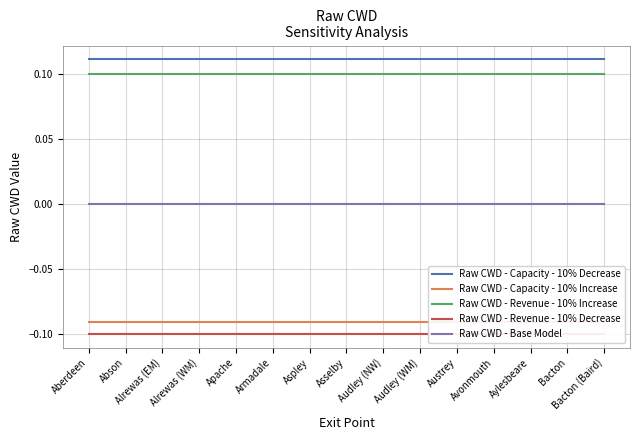

What are all the series names shown in the legend?

Raw CWD - Capacity - 10% Decrease, Raw CWD - Capacity - 10% Increase, Raw CWD - Revenue - 10% Increase, Raw CWD - Revenue - 10% Decrease, Raw CWD - Base Model